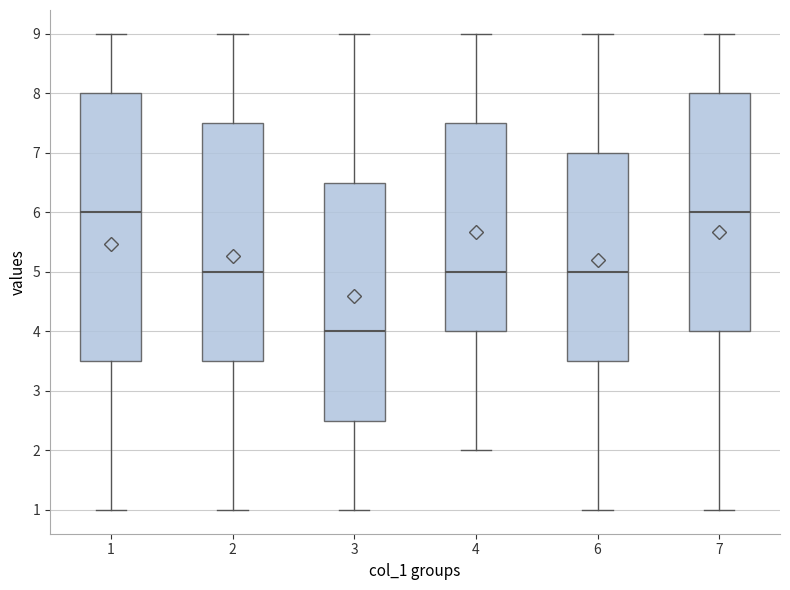

Which box has the lowest median line?

3